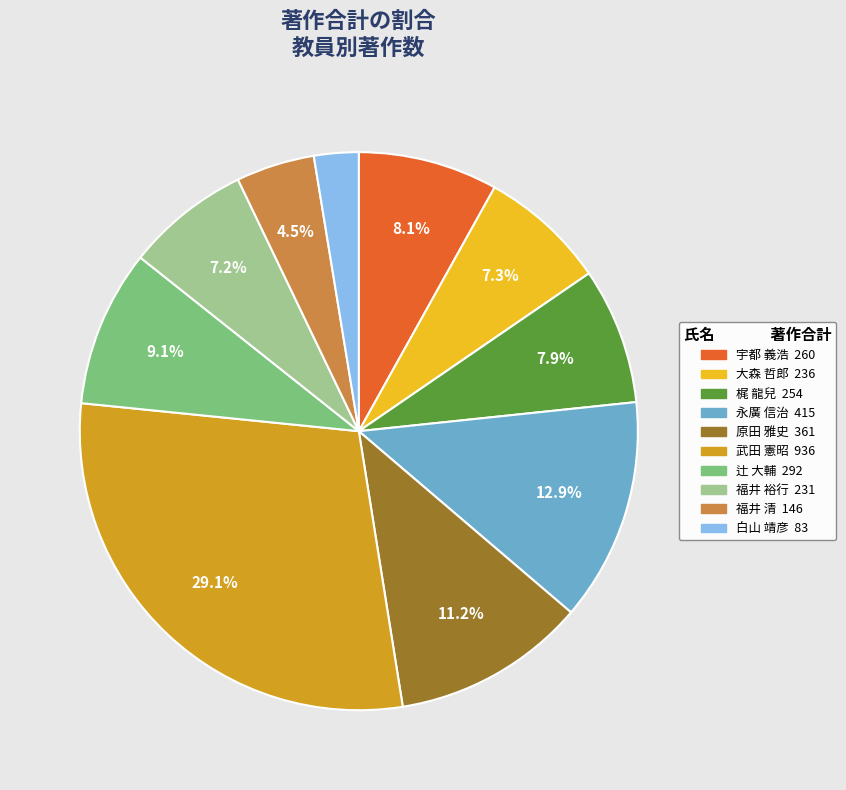

Which has a higher value, 原田 雅史 or 永廣 信治?

永廣 信治